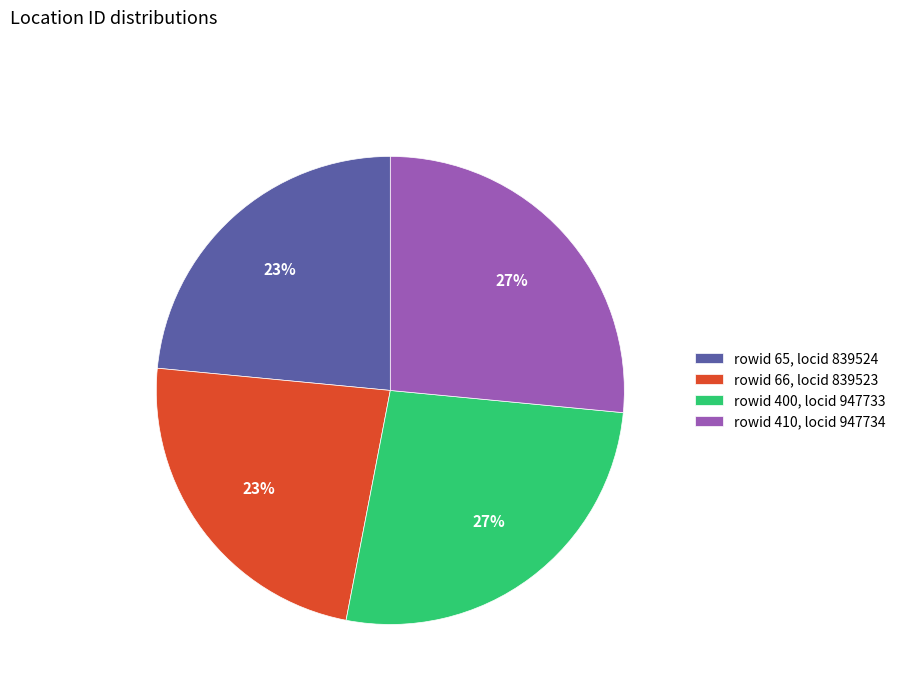

Is the sum of rowid 400, locid 947733 and rowid 410, locid 947734 greater than half?

Yes